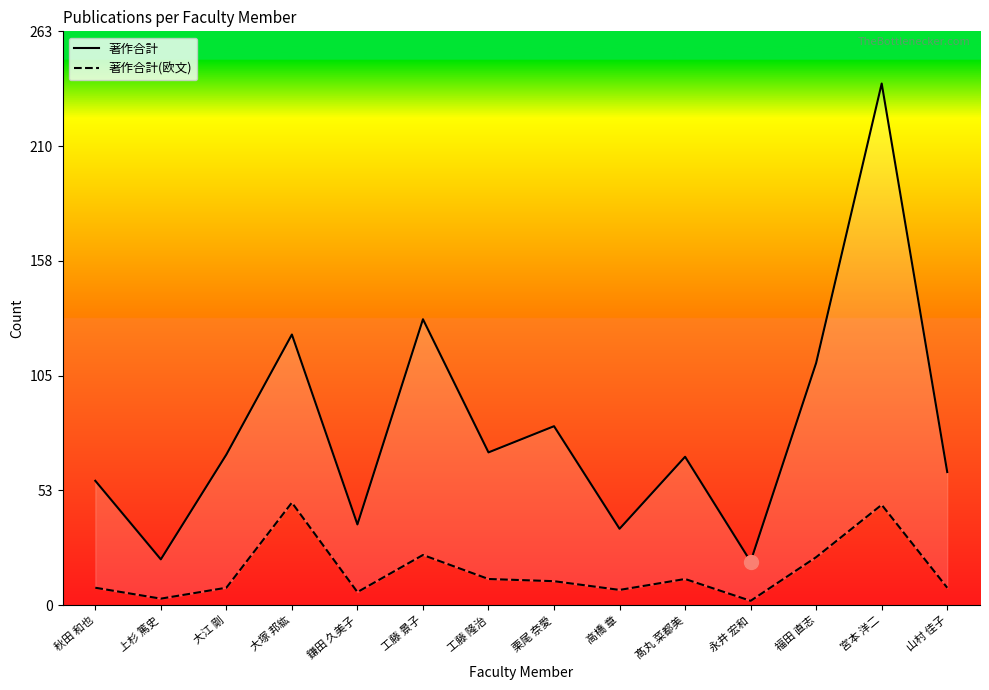

What is the total value across all series at 栗尾 奈愛?

93